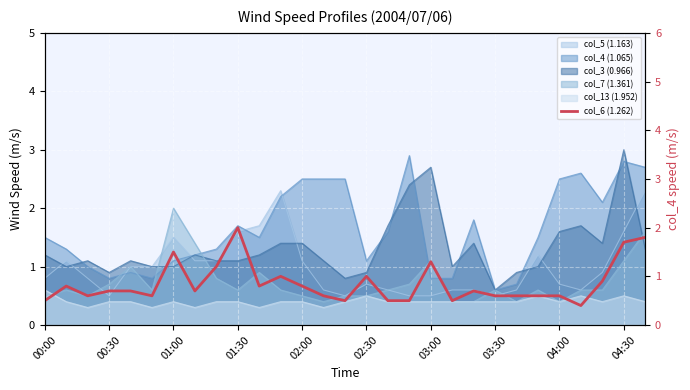

What is the sum of the values at 26 and 11?

1.9